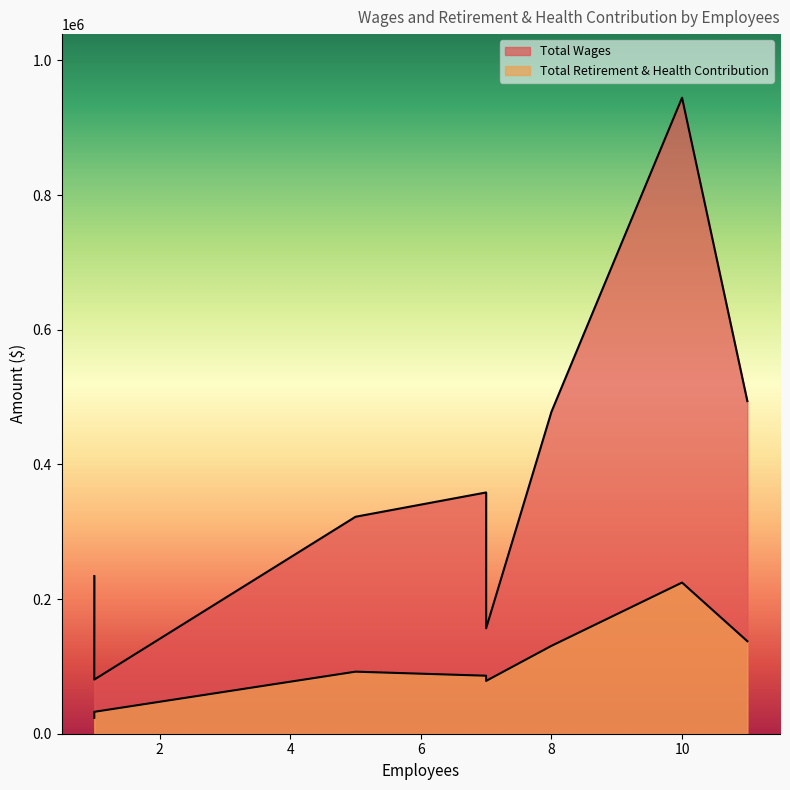

What is the sum of all Total Retirement & Health Contribution values?

805273